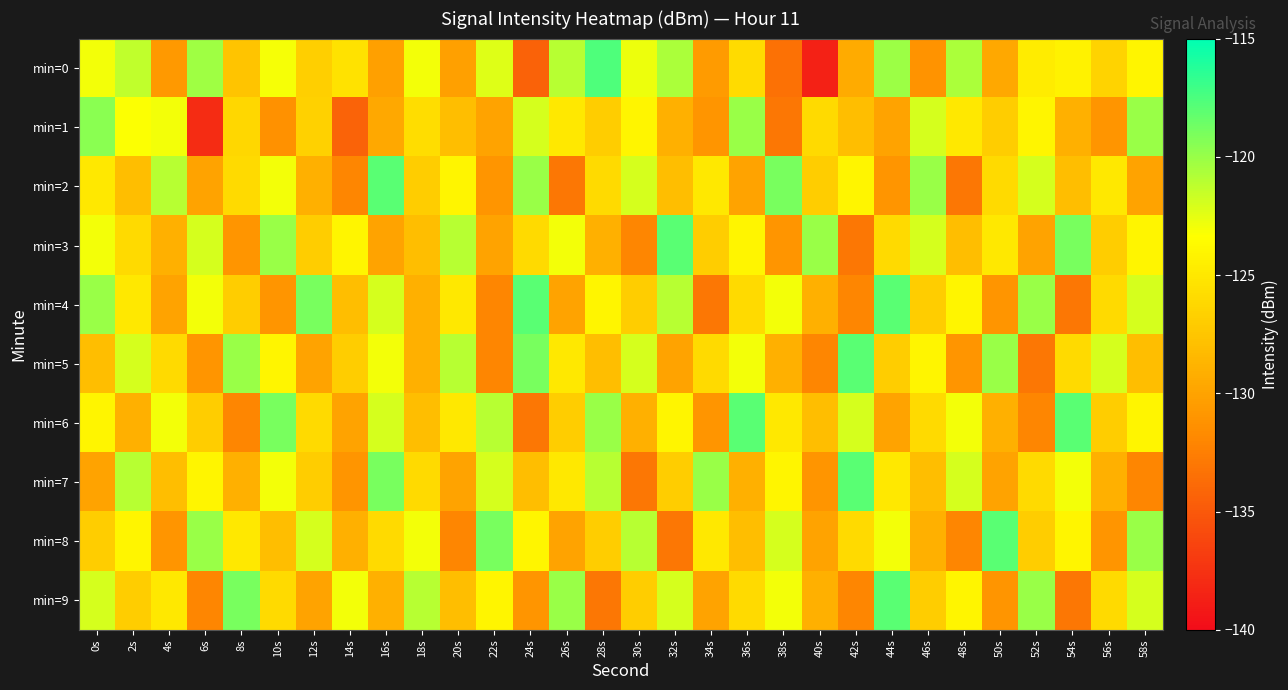

Which category has the lowest value across all series?

40s